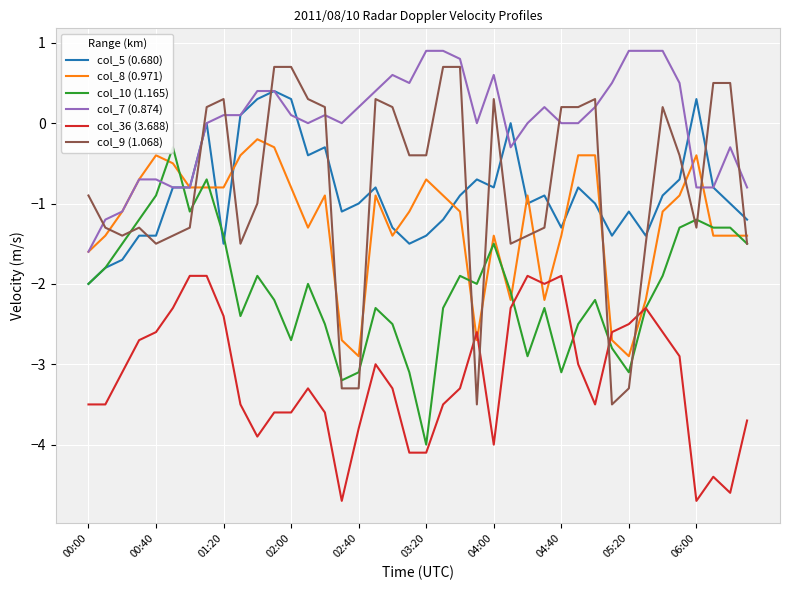

Which series has the largest total across all categories?

col_7 (0.874)